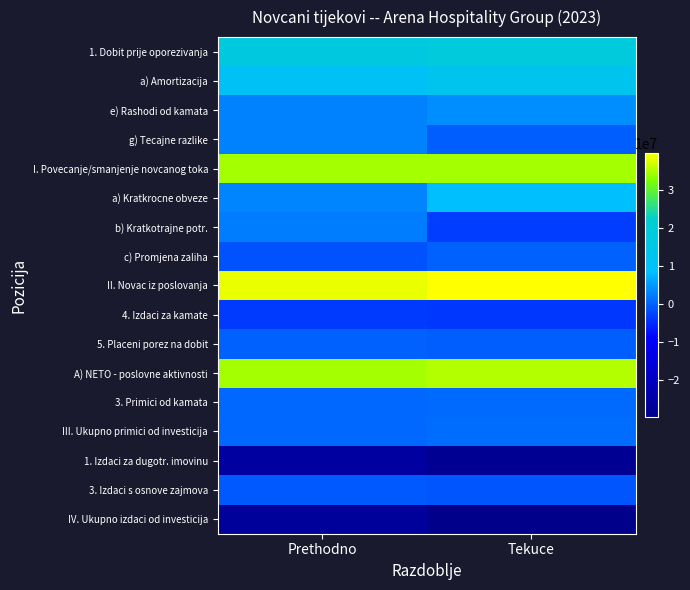

Reading right to left, what are all the values shown in this chart?

1. Dobit prije oporezivanja: Tekuce=18709843	Prethodno=17785411
a) Amortizacija: Tekuce=13177615	Prethodno=11175159
e) Rashodi od kamata: Tekuce=3910518	Prethodno=3018860
g) Tecajne razlike: Tekuce=-358359	Prethodno=2770483
I. Povecanje/smanjenje novcanog toka: Tekuce=34636779	Prethodno=34636216
a) Kratkrocne obveze: Tekuce=8494424	Prethodno=3085863
b) Kratkotrajne potr.: Tekuce=-3277957	Prethodno=2243353
c) Promjena zaliha: Tekuce=-78324	Prethodno=-1502716
II. Novac iz poslovanja: Tekuce=39774922	Prethodno=38462716
4. Izdaci za kamate: Tekuce=-3870778	Prethodno=-3660826
5. Placeni porez na dobit: Tekuce=-378119	Prethodno=-168961
A) NETO - poslovne aktivnosti: Tekuce=35526025	Prethodno=34632929
3. Primici od kamata: Tekuce=664686	Prethodno=418006
III. Ukupno primici od investicija: Tekuce=871054	Prethodno=442128
1. Izdaci za dugotr. imovinu: Tekuce=-28331060	Prethodno=-25693446
3. Izdaci s osnove zajmova: Tekuce=-1100000	Prethodno=-1001357
IV. Ukupno izdaci od investicija: Tekuce=-29908338	Prethodno=-26655309